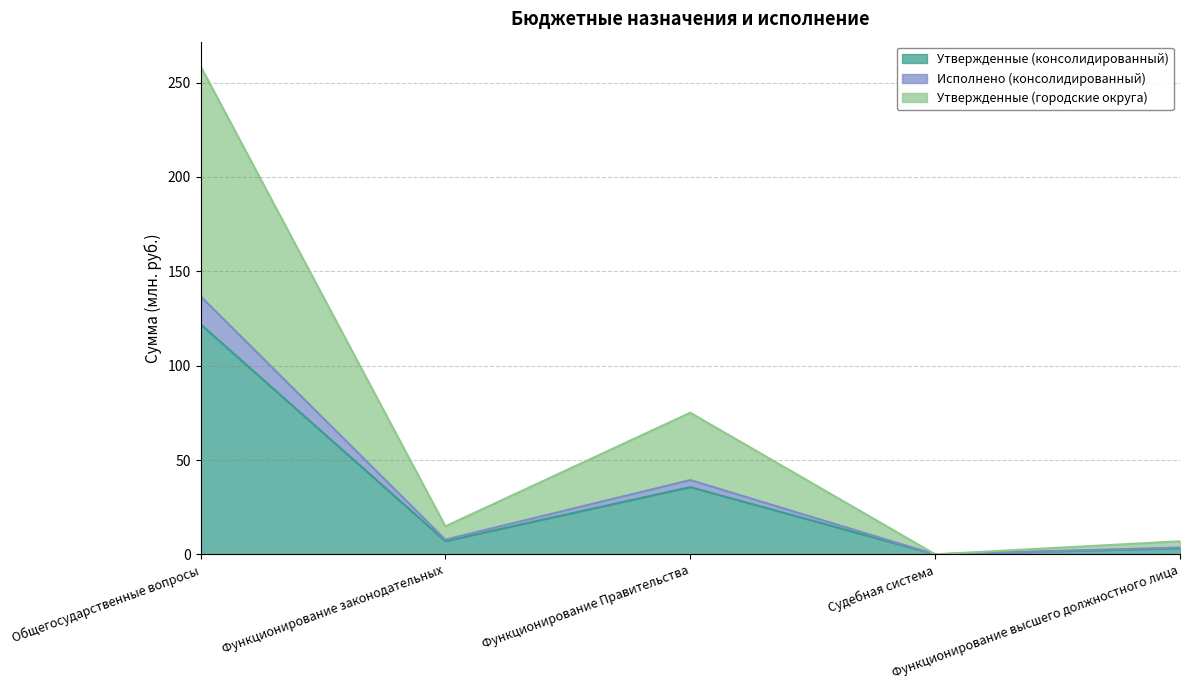

True or false: Утвержденные (консолидированный) has a value of 12.3 at Функционирование законодательных.

False